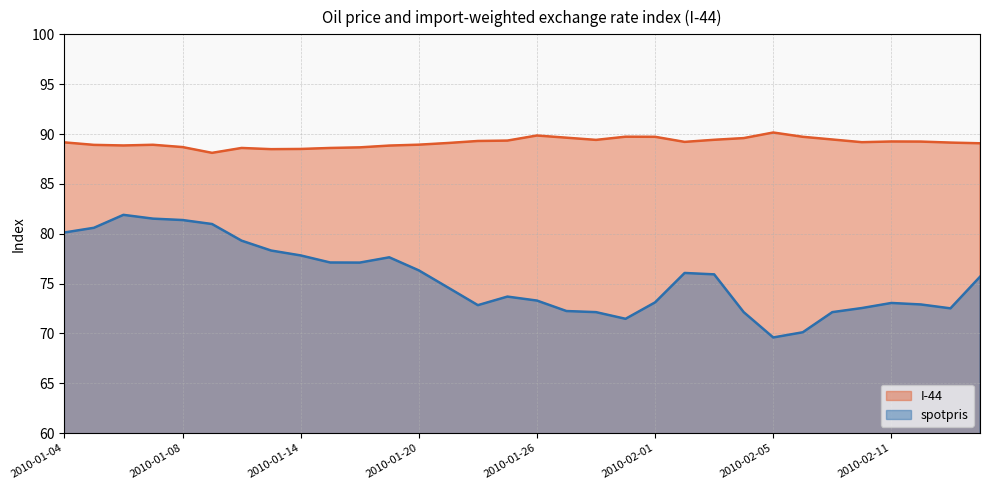

True or false: spotpris has a value of 114.8 at 2010-02-05.

False